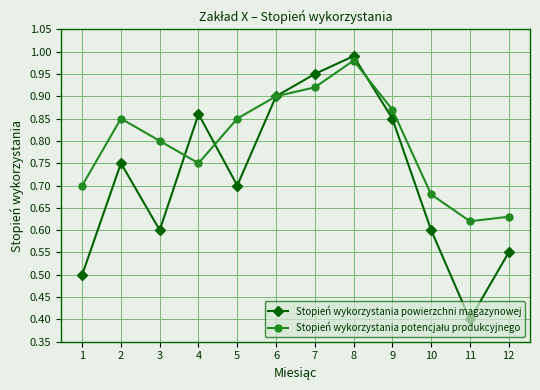

Which category has the highest value across all series?

8